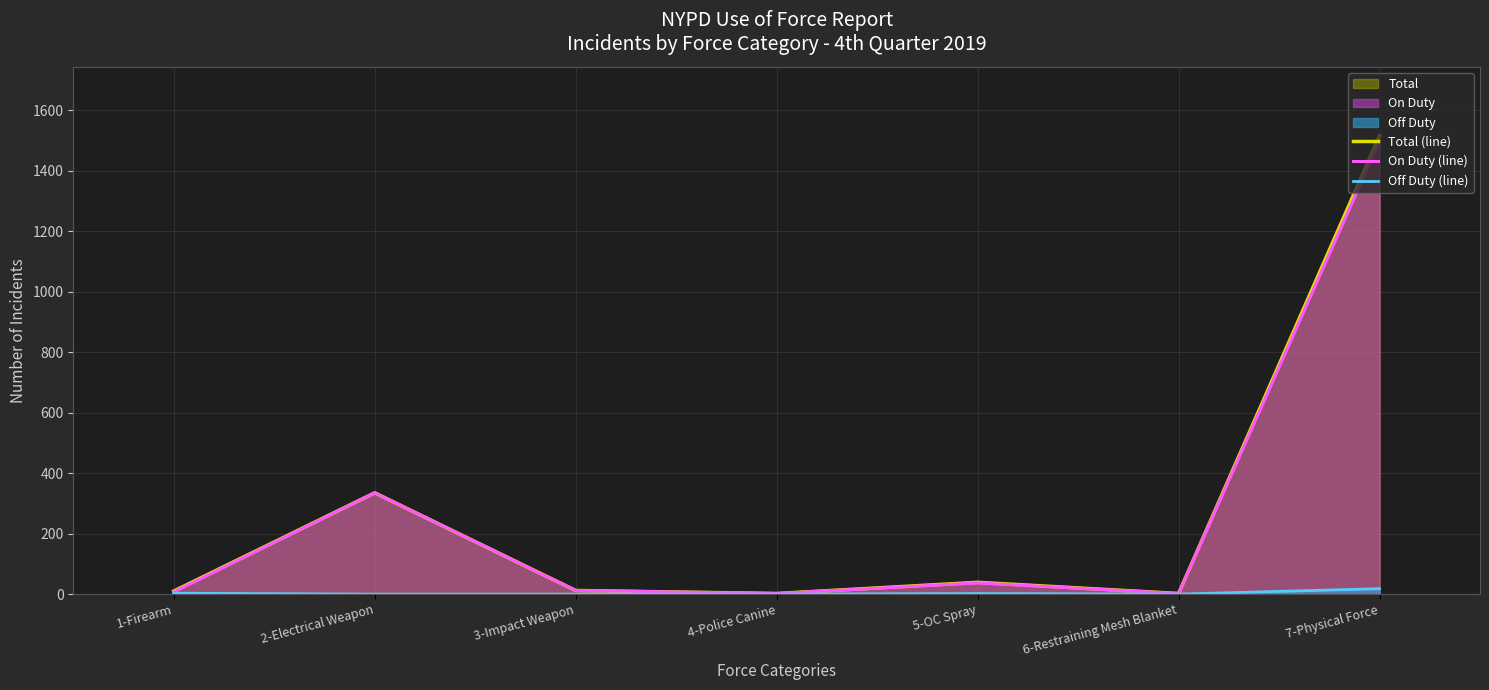

Reading right to left, transcribe all the data shown in this chart.

Total (line): 7-Physical Force=1516	6-Restraining Mesh Blanket=2	5-OC Spray=39	4-Police Canine=2	3-Impact Weapon=12	2-Electrical Weapon=335	1-Firearm=10
On Duty (line): 7-Physical Force=1498	6-Restraining Mesh Blanket=2	5-OC Spray=37	4-Police Canine=2	3-Impact Weapon=12	2-Electrical Weapon=335	1-Firearm=7
Off Duty (line): 7-Physical Force=18	6-Restraining Mesh Blanket=0	5-OC Spray=2	4-Police Canine=0	3-Impact Weapon=0	2-Electrical Weapon=0	1-Firearm=3